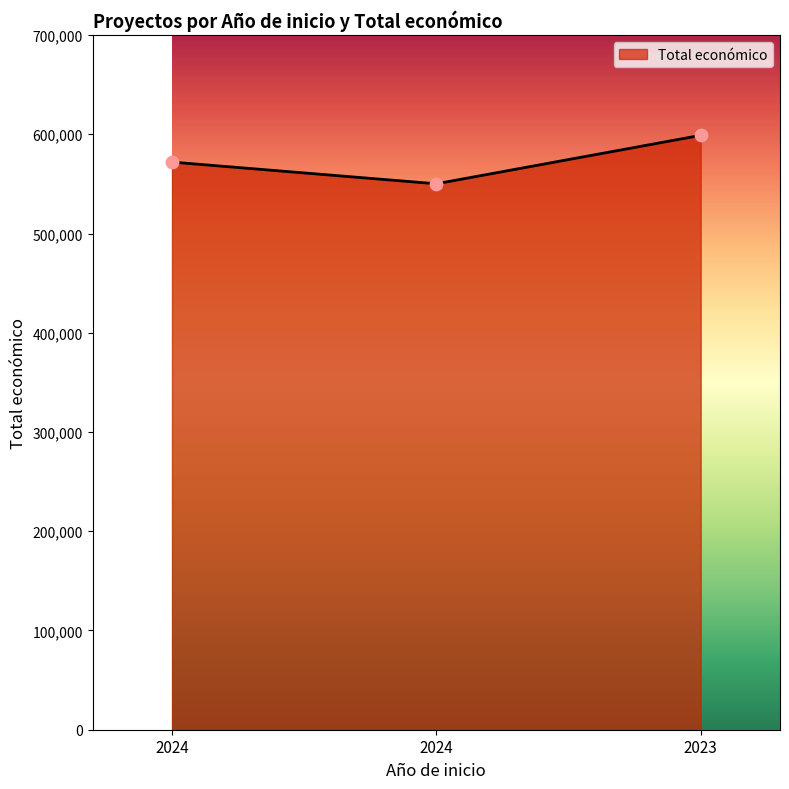

Does the chart have visible grid lines?

No